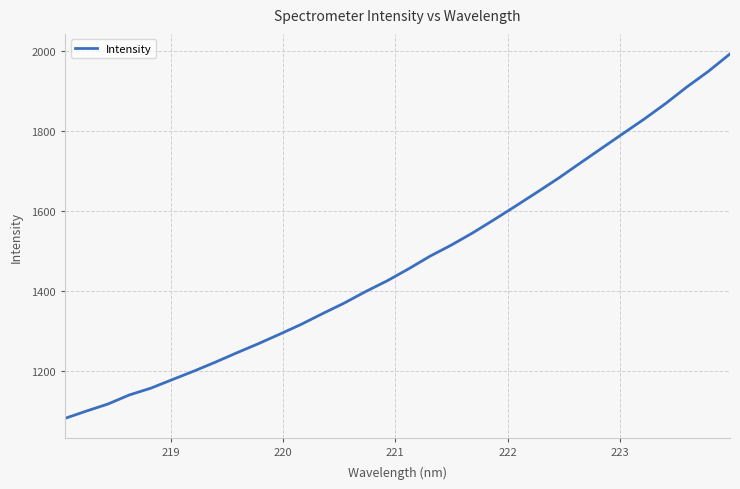

What is the greatest value displayed?

1993.0